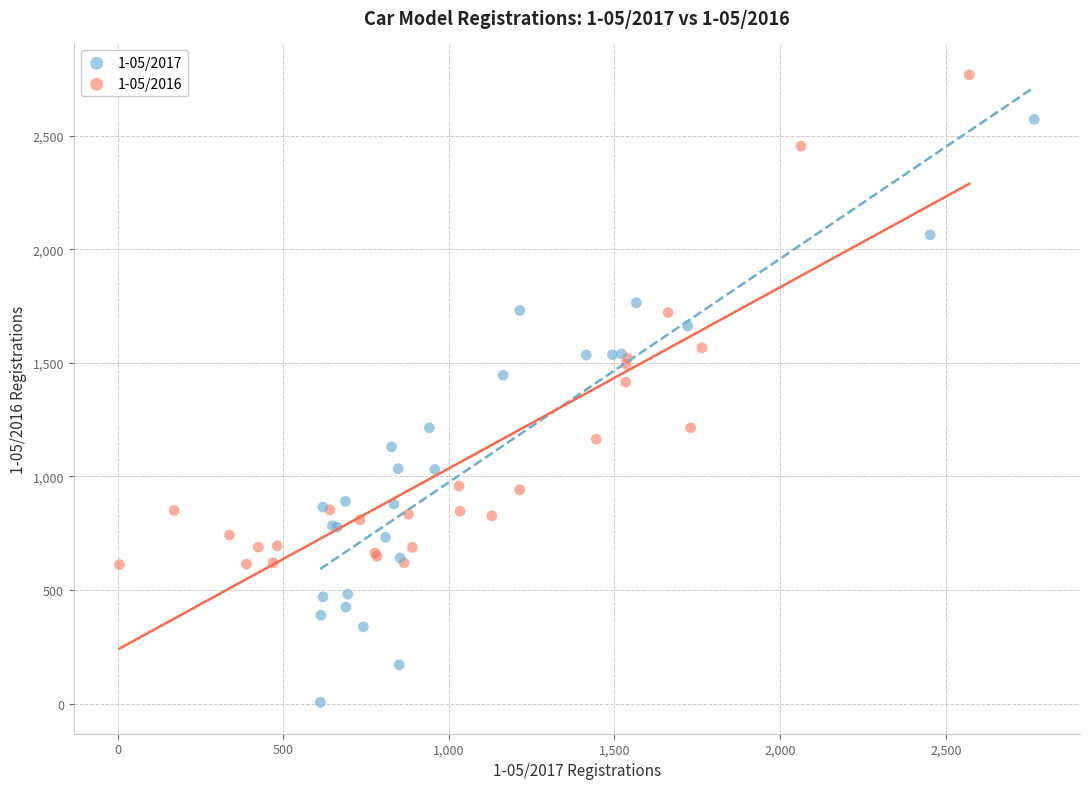

Which series has the widest spread of Y values?

1-05/2017